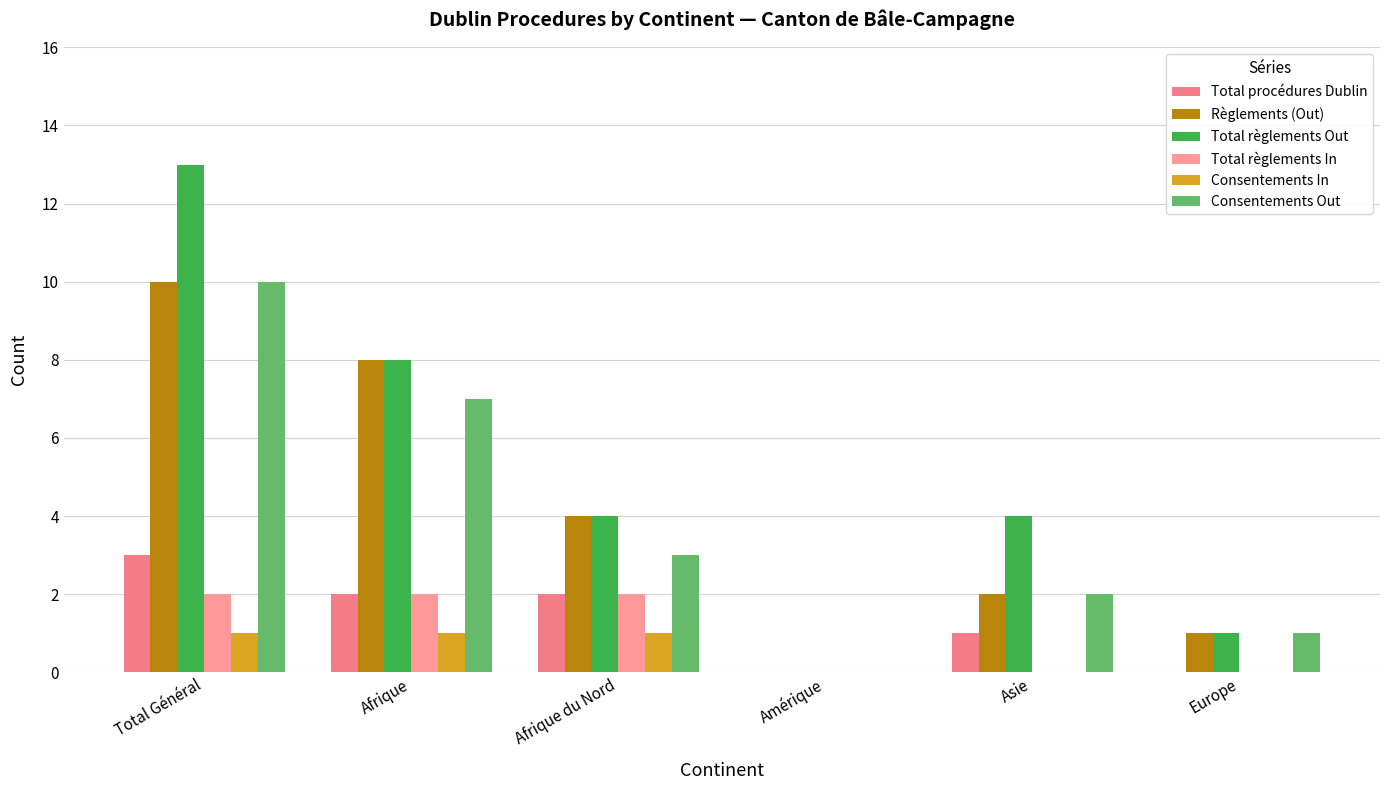

Is it true that Consentements Out equals 7 at Afrique?

True